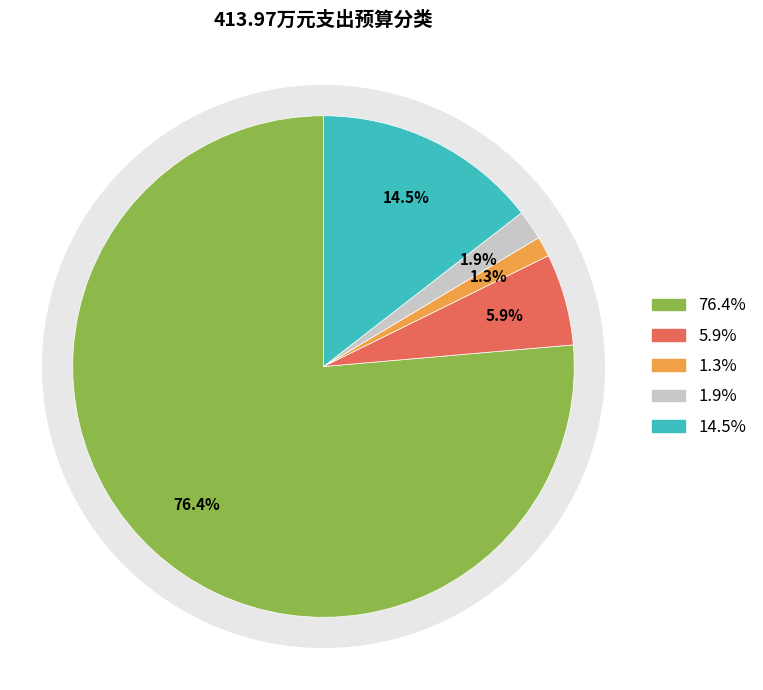

To the nearest percent, what is the difference between the largest and smallest slice percentages?

75%